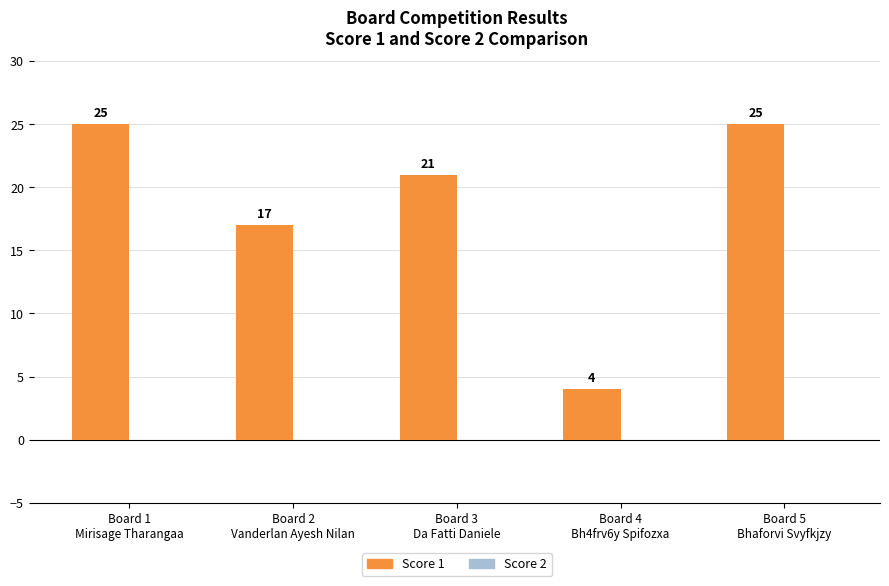

What is the value of the 1st bar from the left?

25